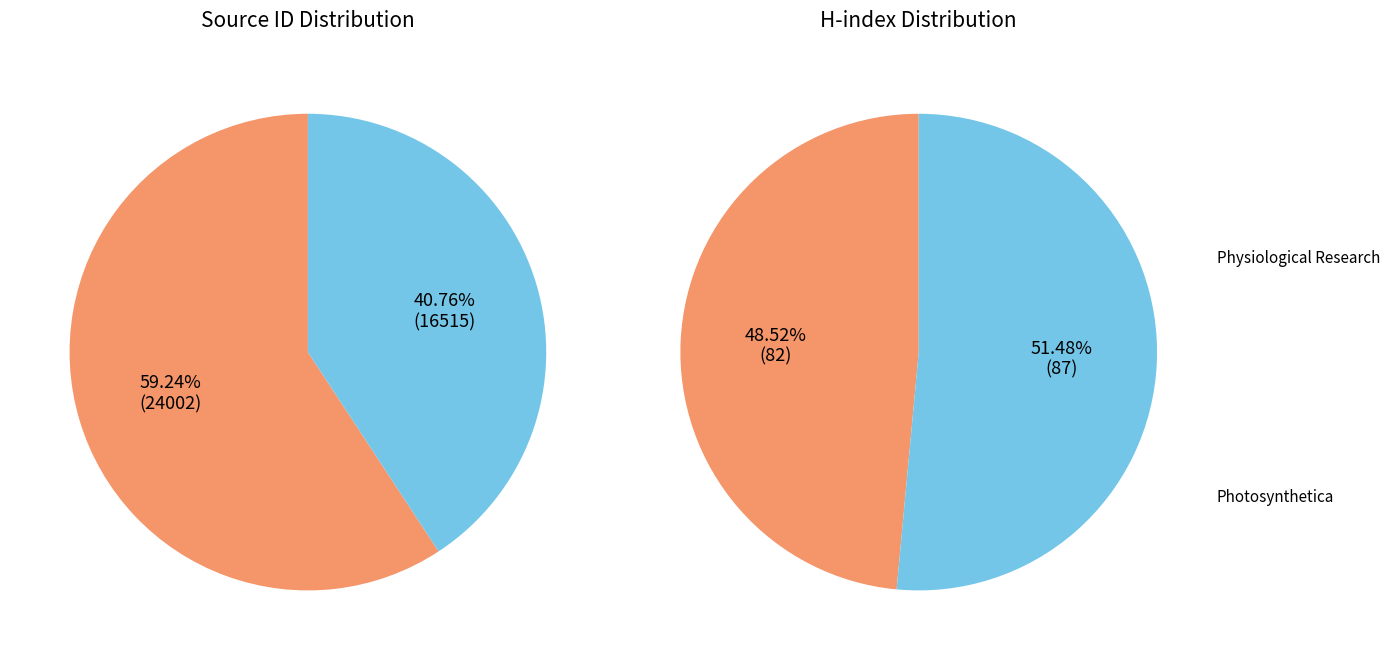

True or false: Photosynthetica accounts for 30% of the total.

False